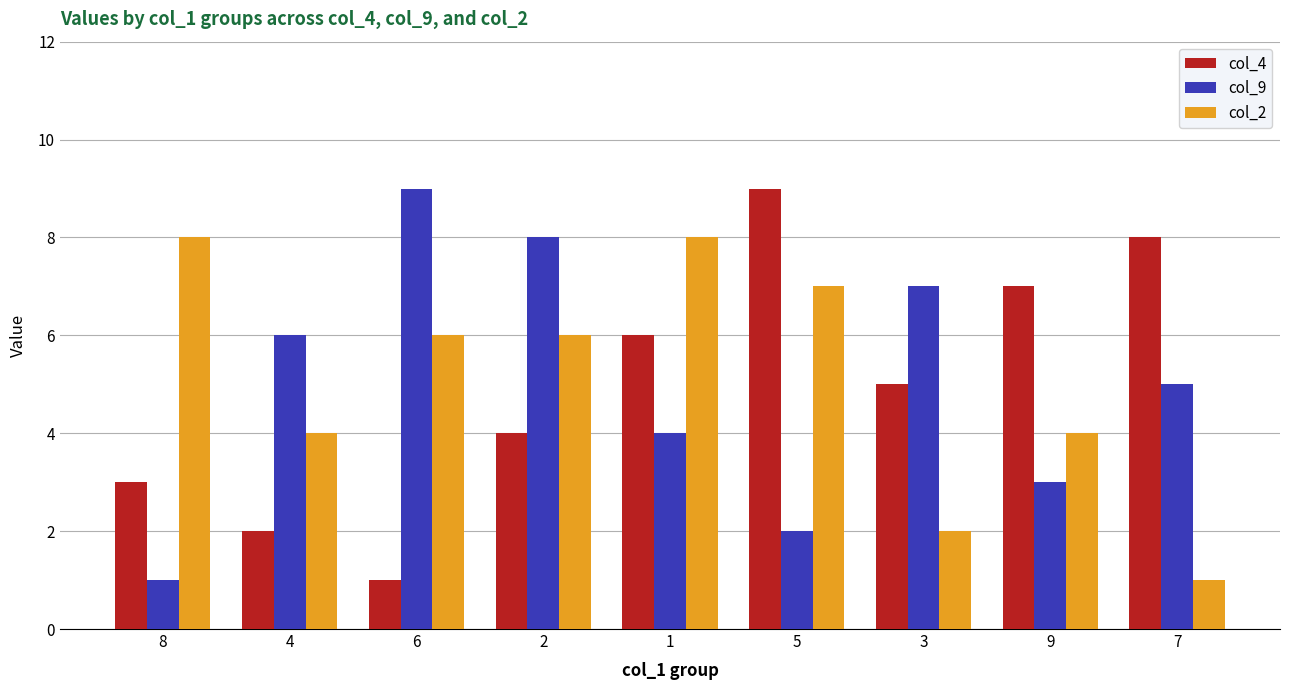

What is the difference between the maximum and second lowest values in the col_2 series?

6